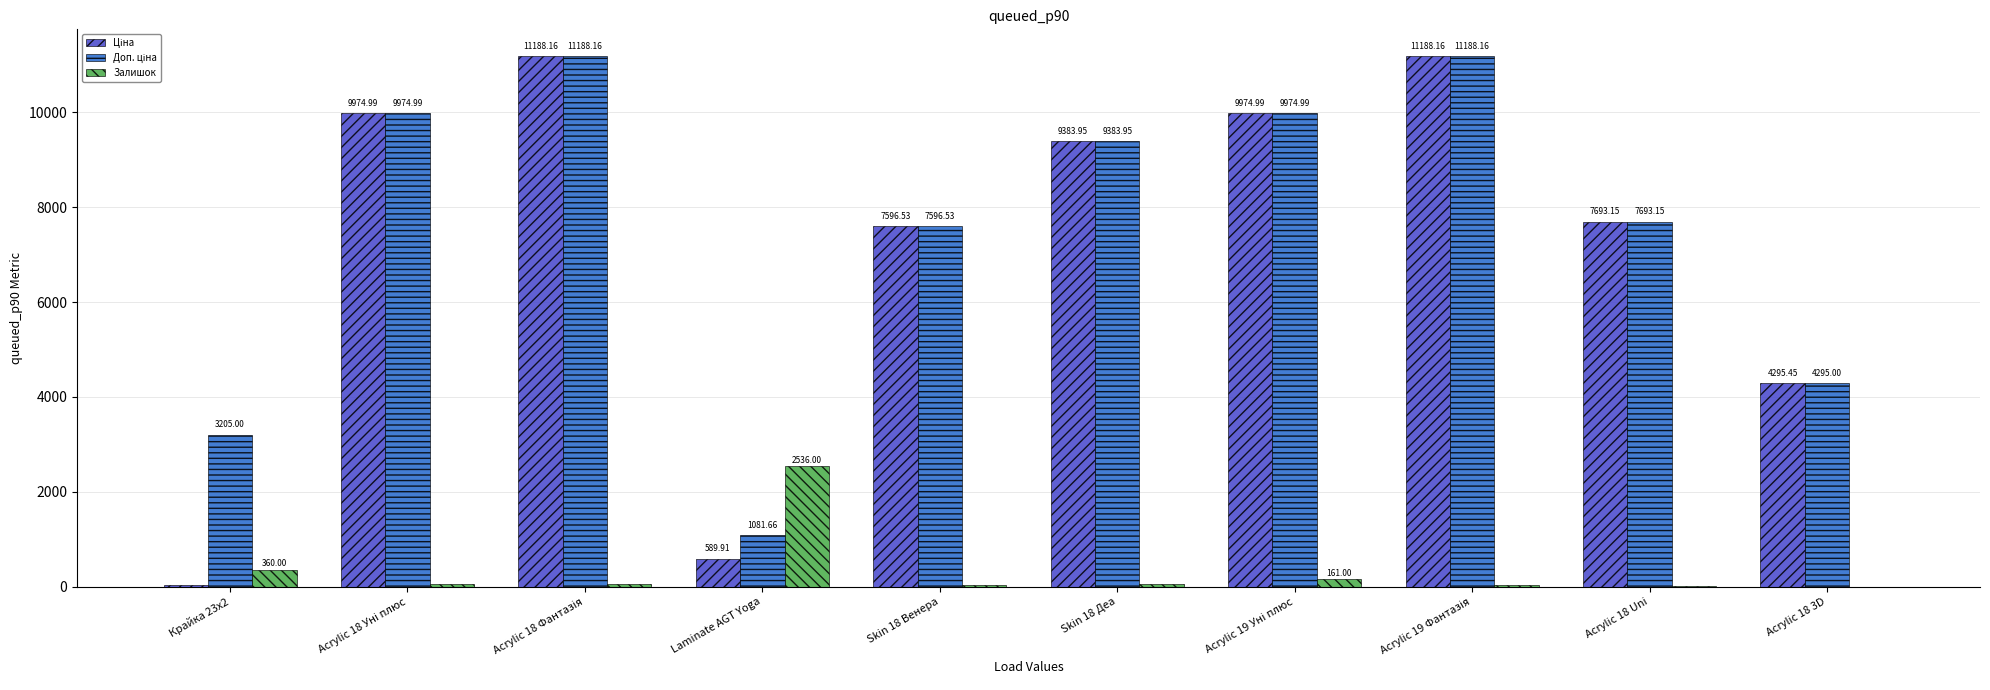

What is the sum of all Залишок values?

3350.0